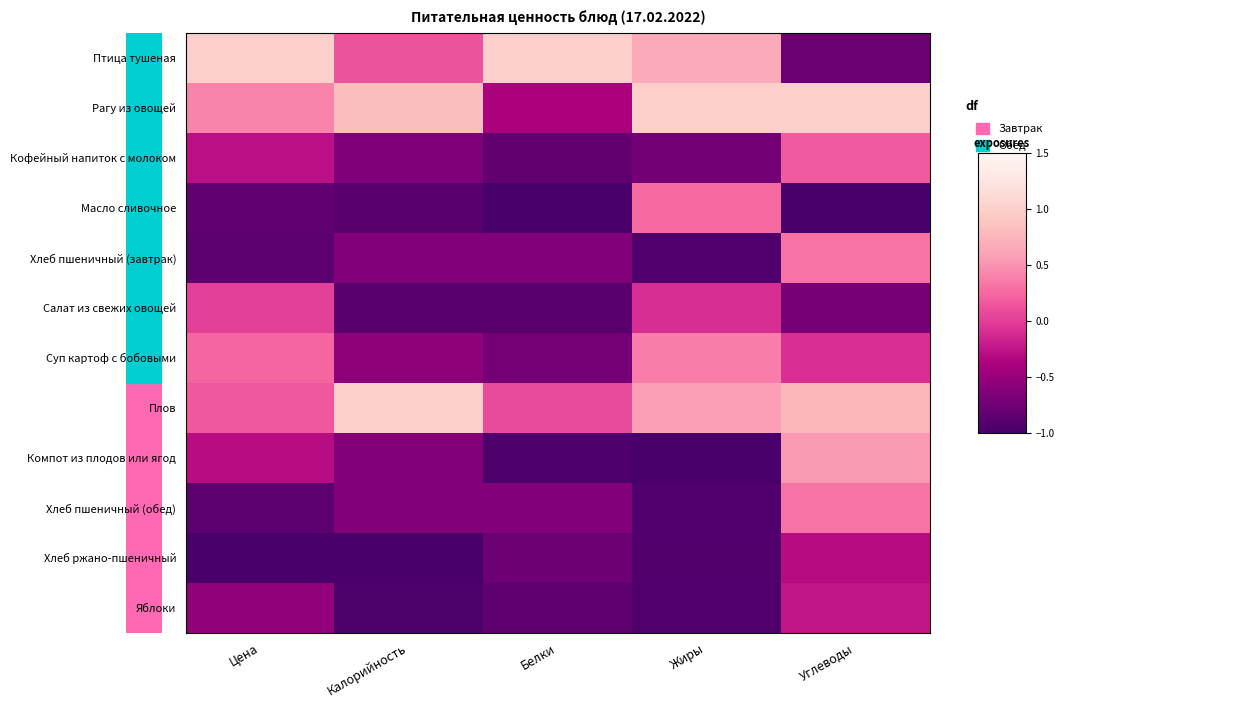

Rank the series by their maximum value, from lowest to highest.

Хлеб ржано-пшеничный, Яблоки, Салат из свежих овощей, Кофейный напиток с молоком, Масло сливочное, Хлеб пшеничный (завтрак), Хлеб пшеничный (обед), Суп картоф с бобовыми, Компот из плодов или ягод, Птица тушеная, Рагу из овощей, Плов